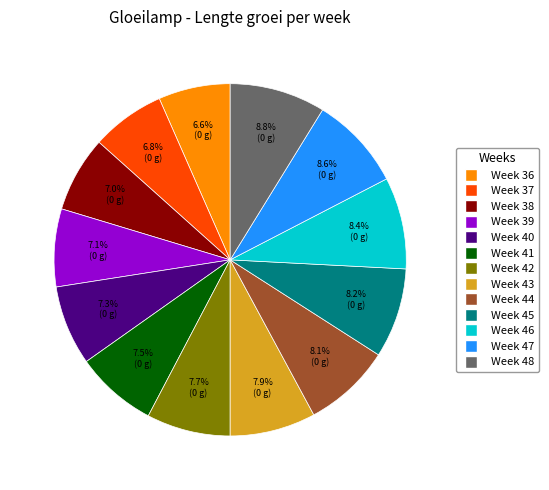

Count the number of slices in the pie.

13